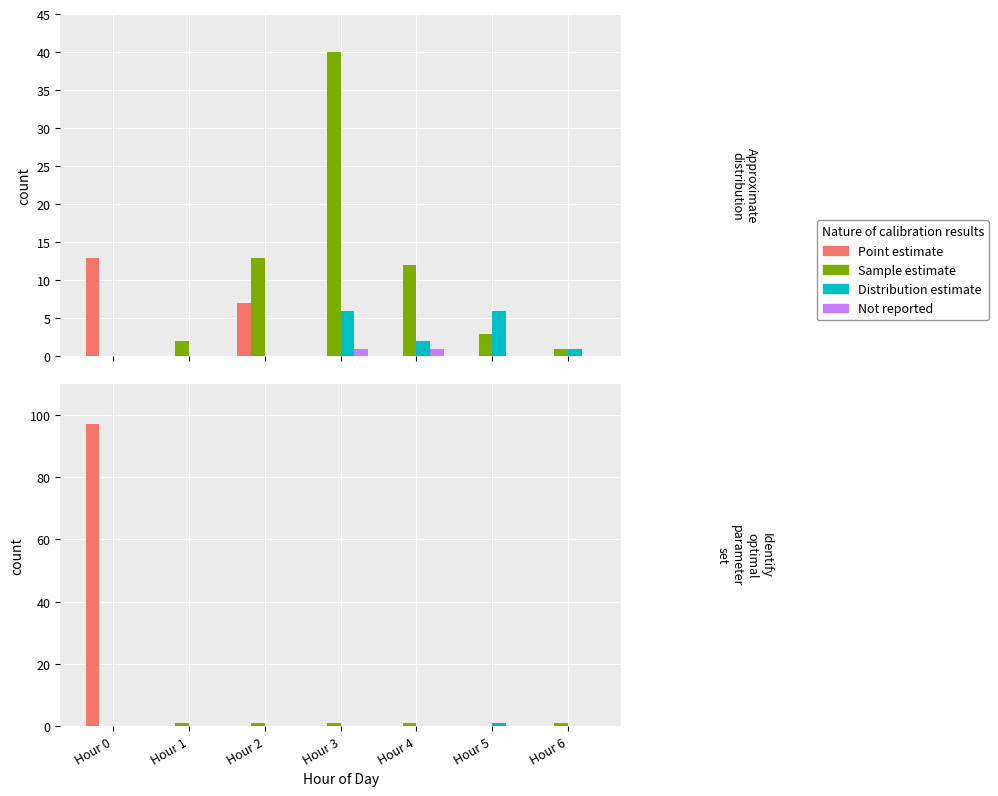

Rank the series by their maximum value, from highest to lowest.

Point estimate, Sample estimate, Distribution estimate, Not reported